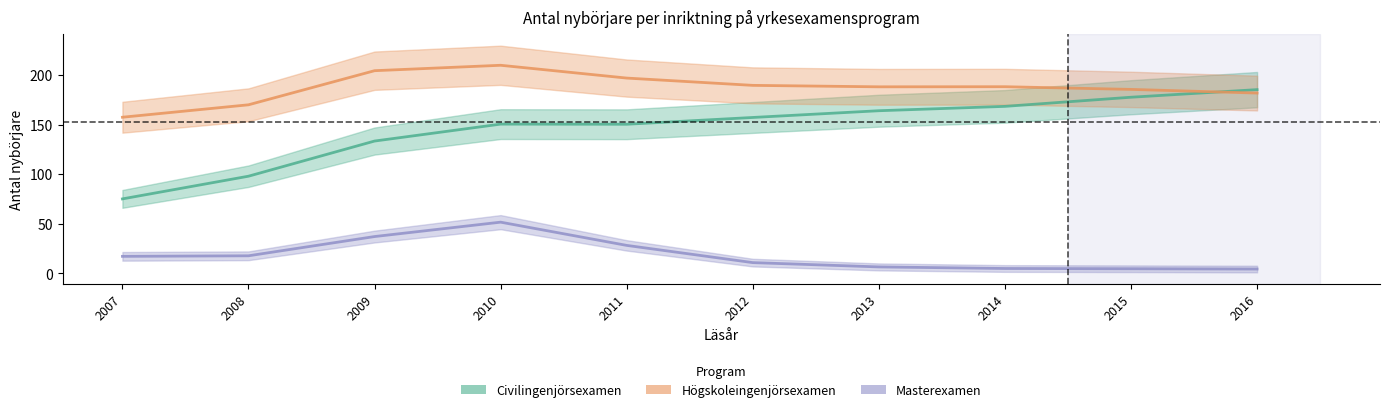

Is it true that Högskoleingenjörsexamen equals 254 at 2012?

False